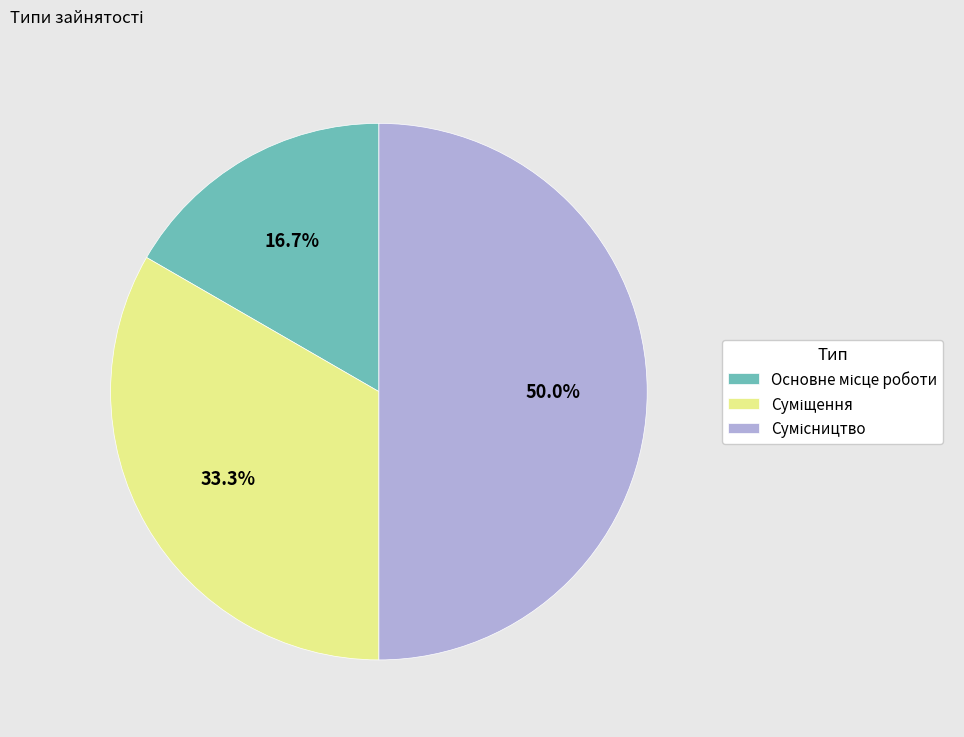

What portion of the pie excludes Сумісництво?

50.0%